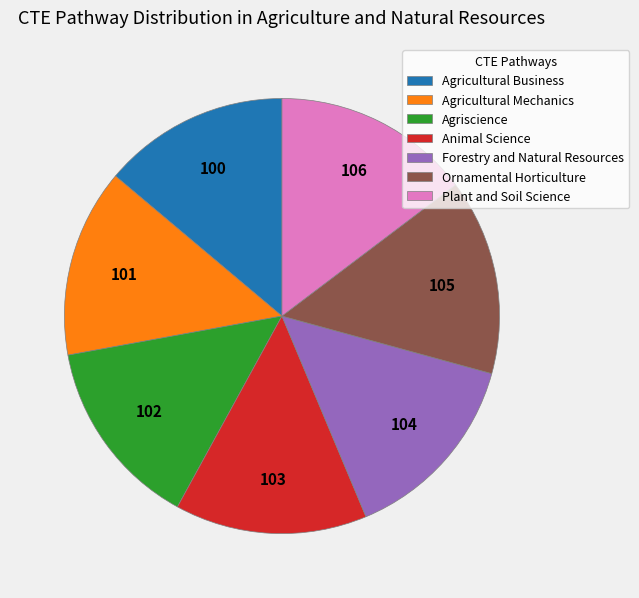

How many slices are in this pie chart?

7